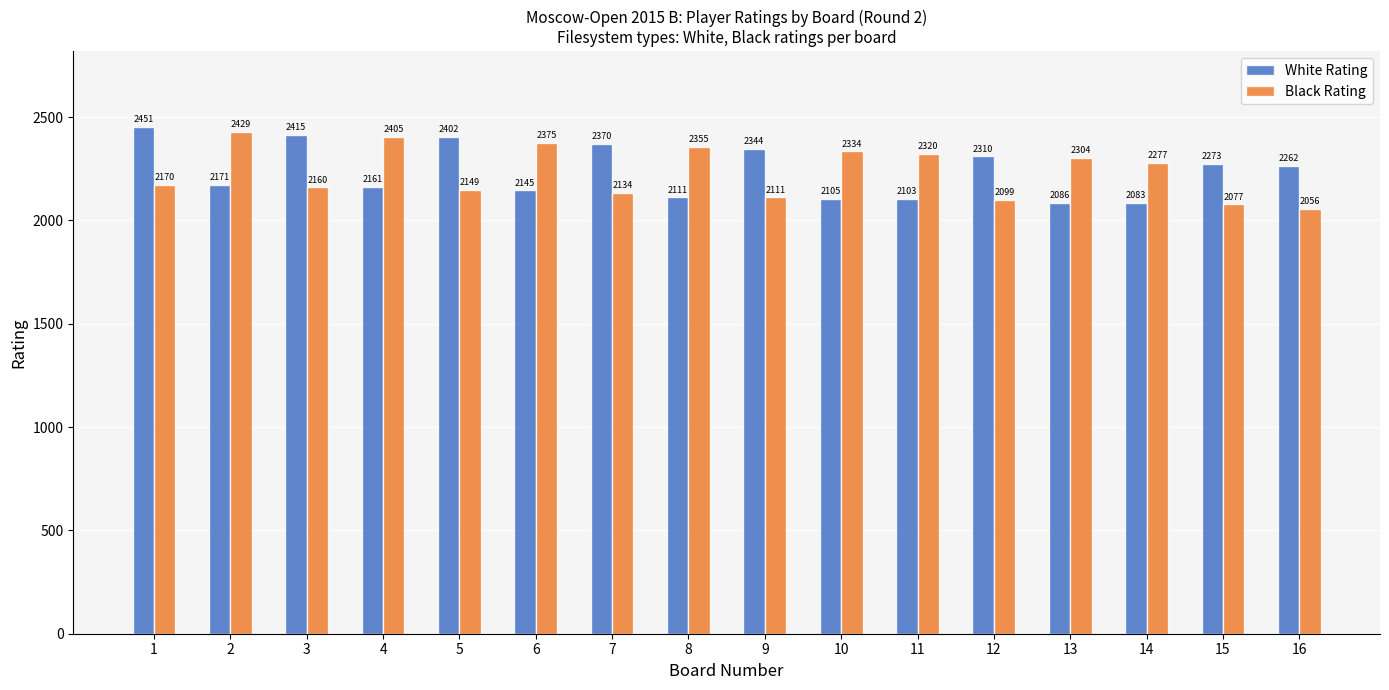

What is the difference between the second highest and minimum values in the White Rating series?

332